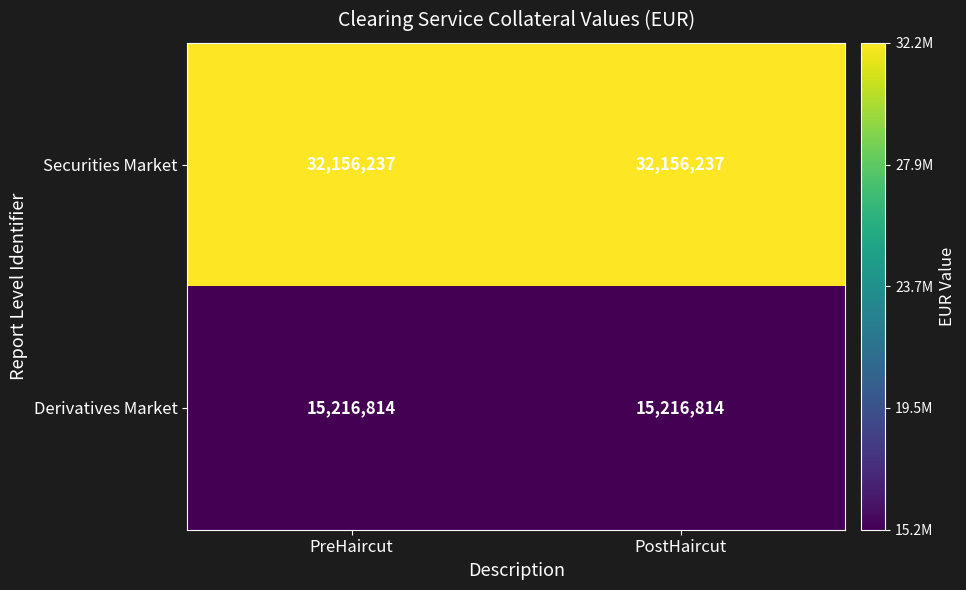

Is the value of Derivatives Market at PostHaircut greater than the value of Securities Market at PostHaircut?

No